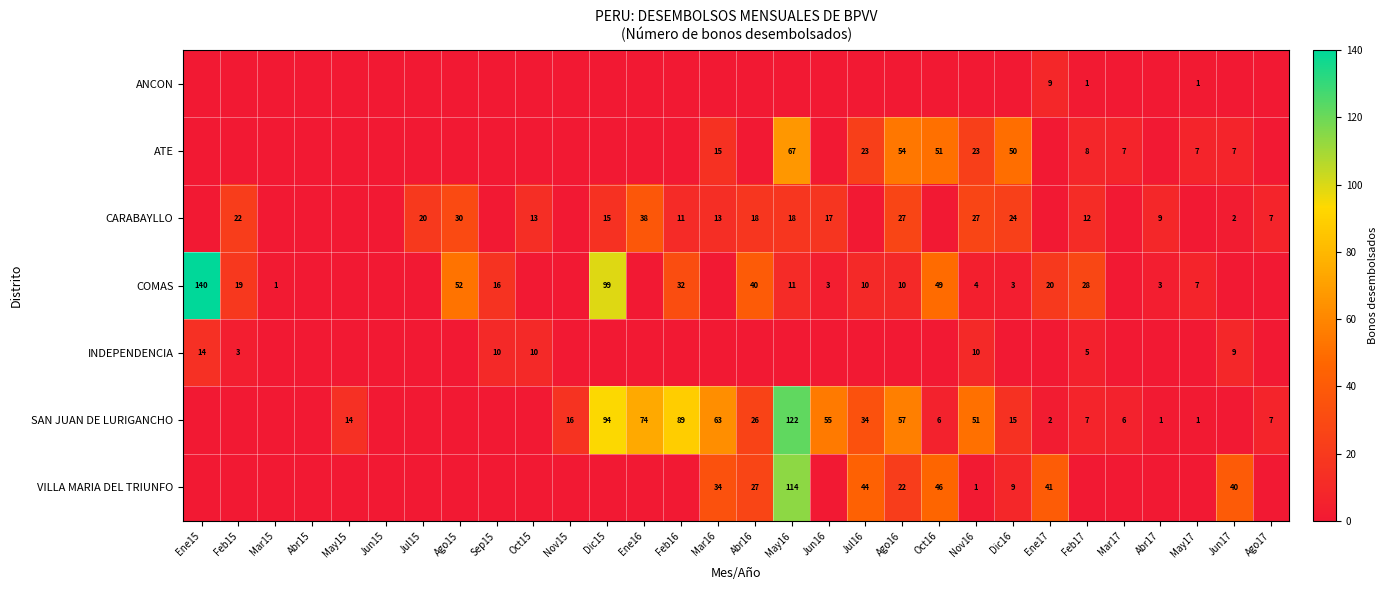

The value of CARABAYLLO at Ago17 is 7. True or false?

True